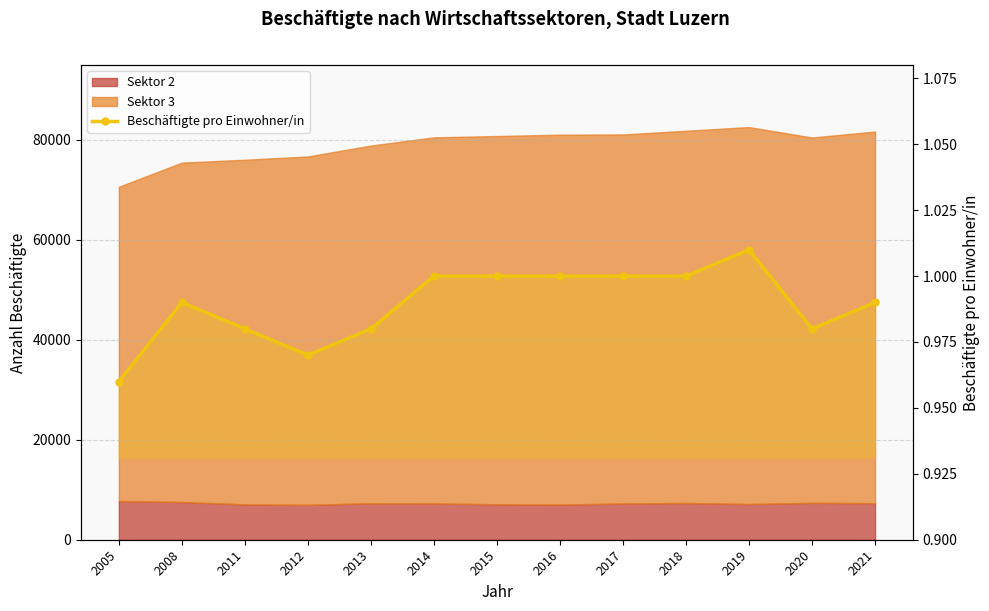

How many values are between 0 and 1?

12